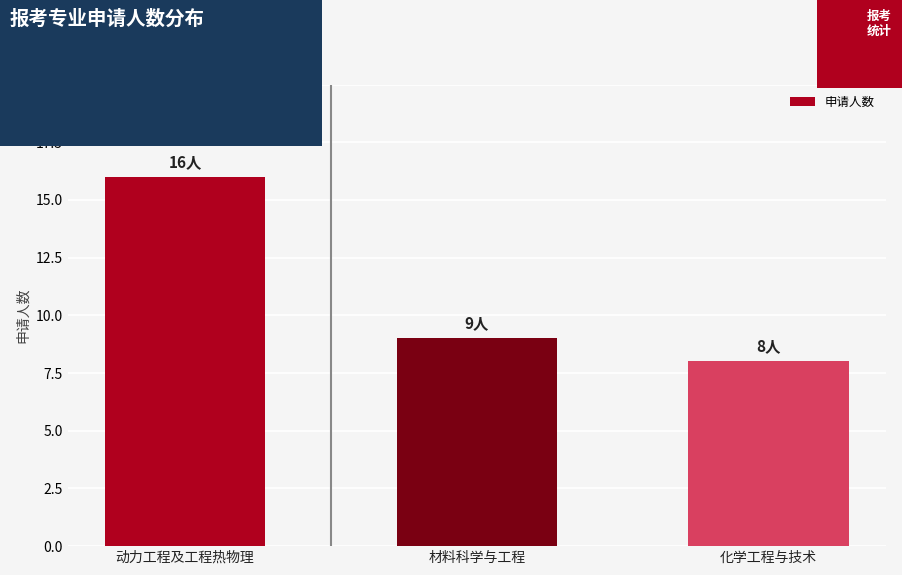

What is the sum of the values at 动力工程及工程热物理 and 材料科学与工程?

25